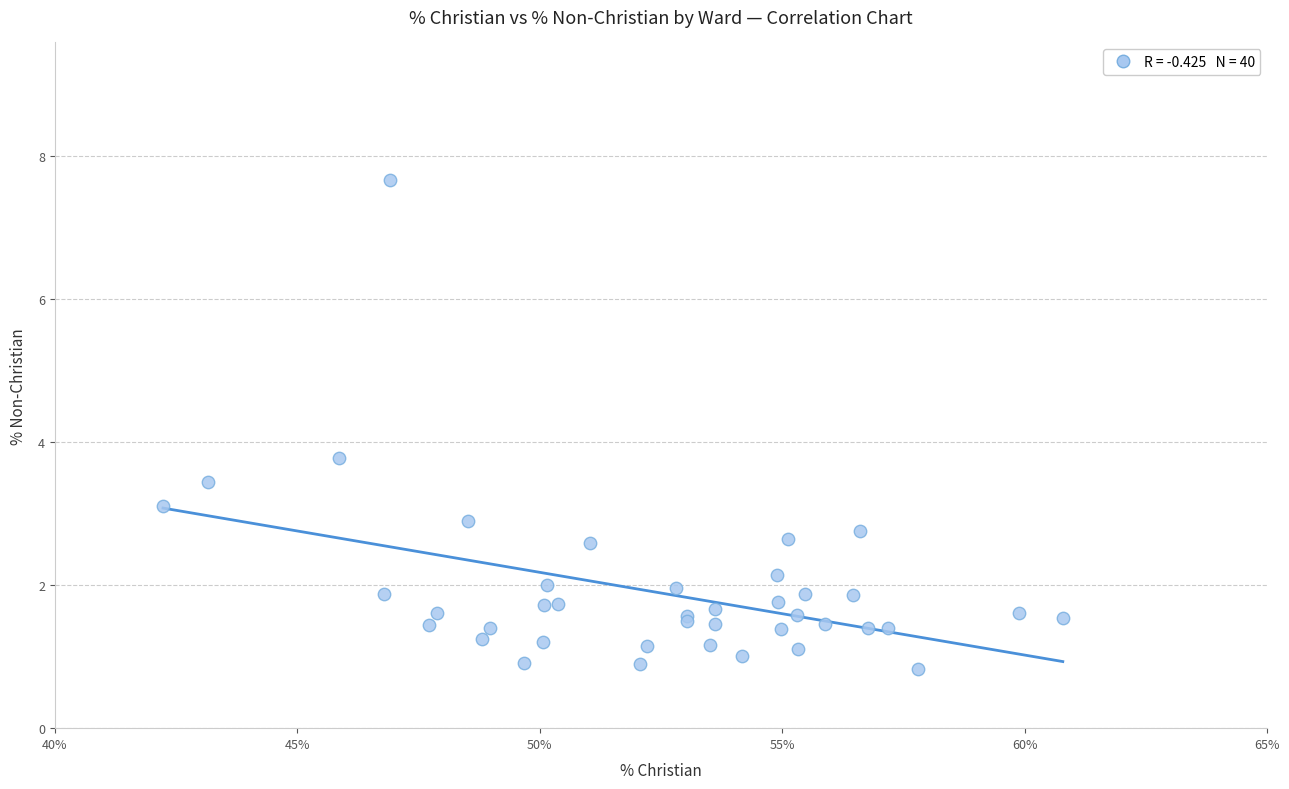

What Y value in the scatter plot is closest to 4?

3.8